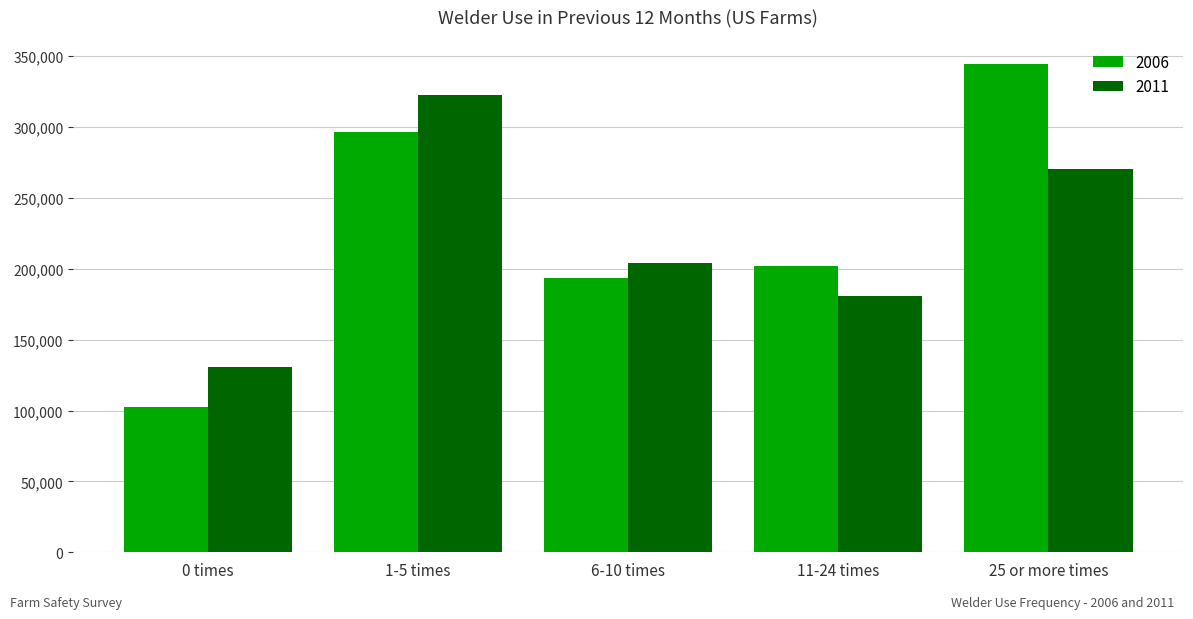

Rank the categories by 2011 value from highest to lowest.

1-5 times, 25 or more times, 6-10 times, 11-24 times, 0 times